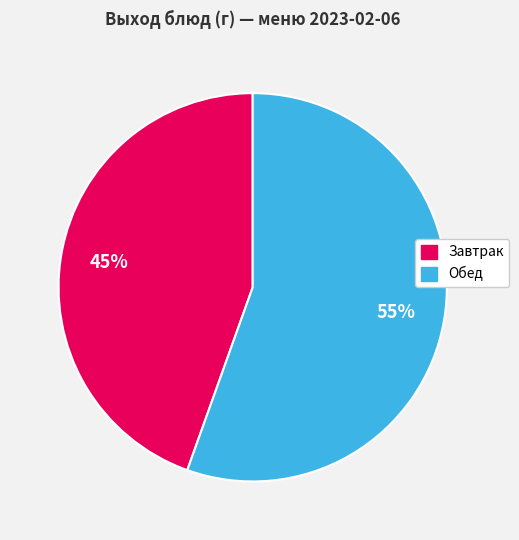

To the nearest percent, what is the average slice percentage?

50%